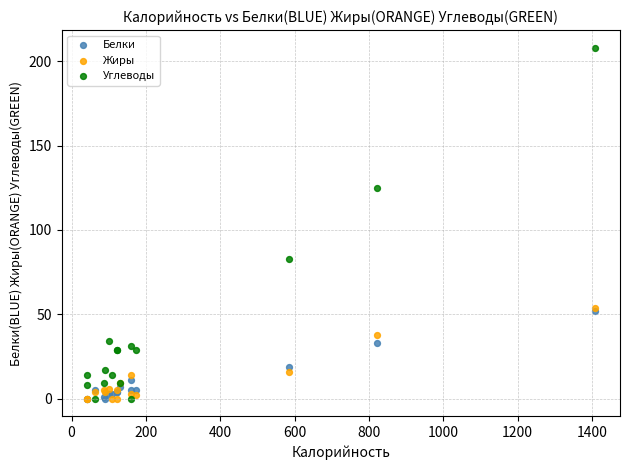

What are all the series names shown in the legend?

Белки, Жиры, Углеводы